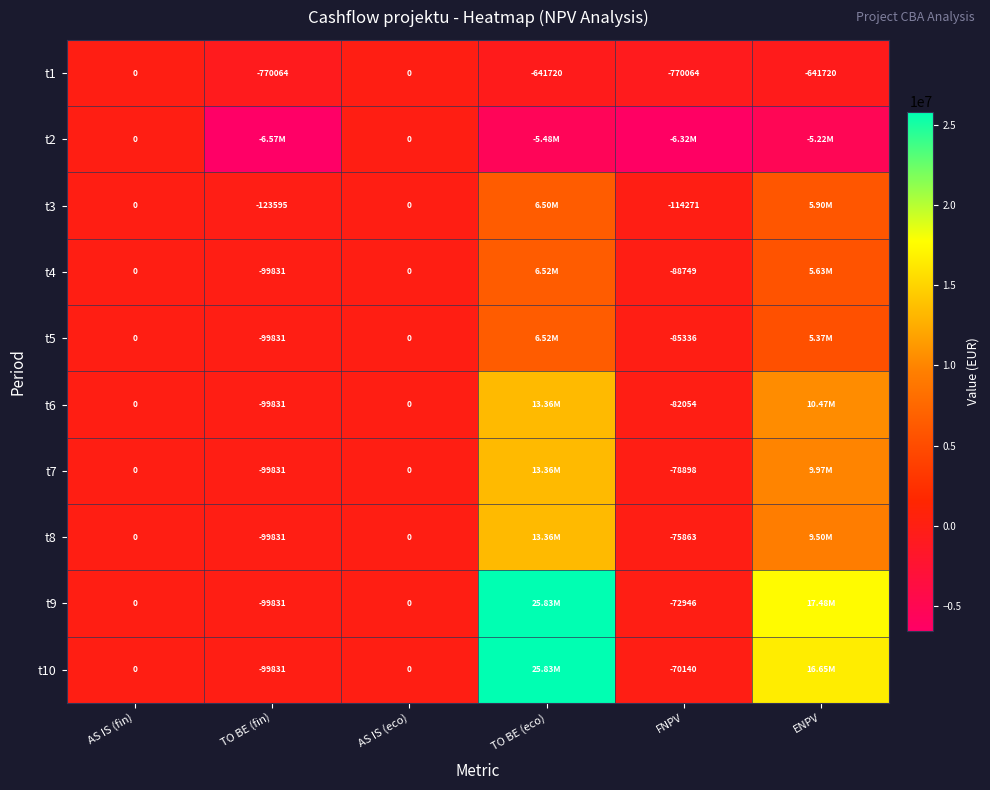

True or false: t2 has a value of -5476212.5 at TO BE (eco).

True